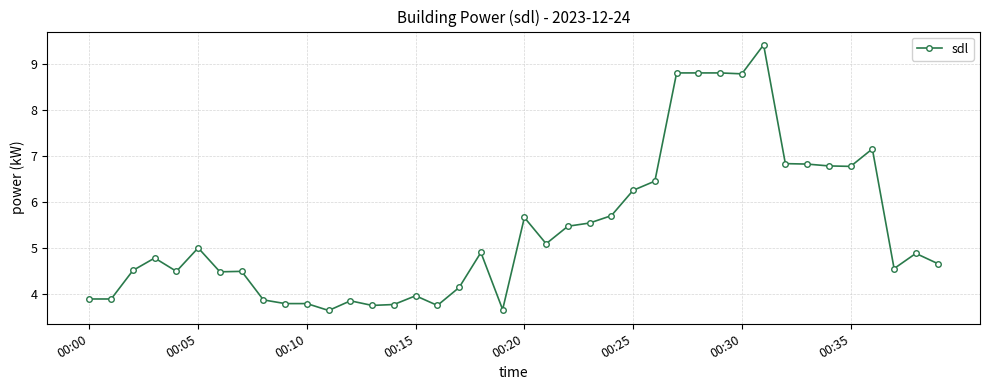

What is the greatest value displayed?

9.4